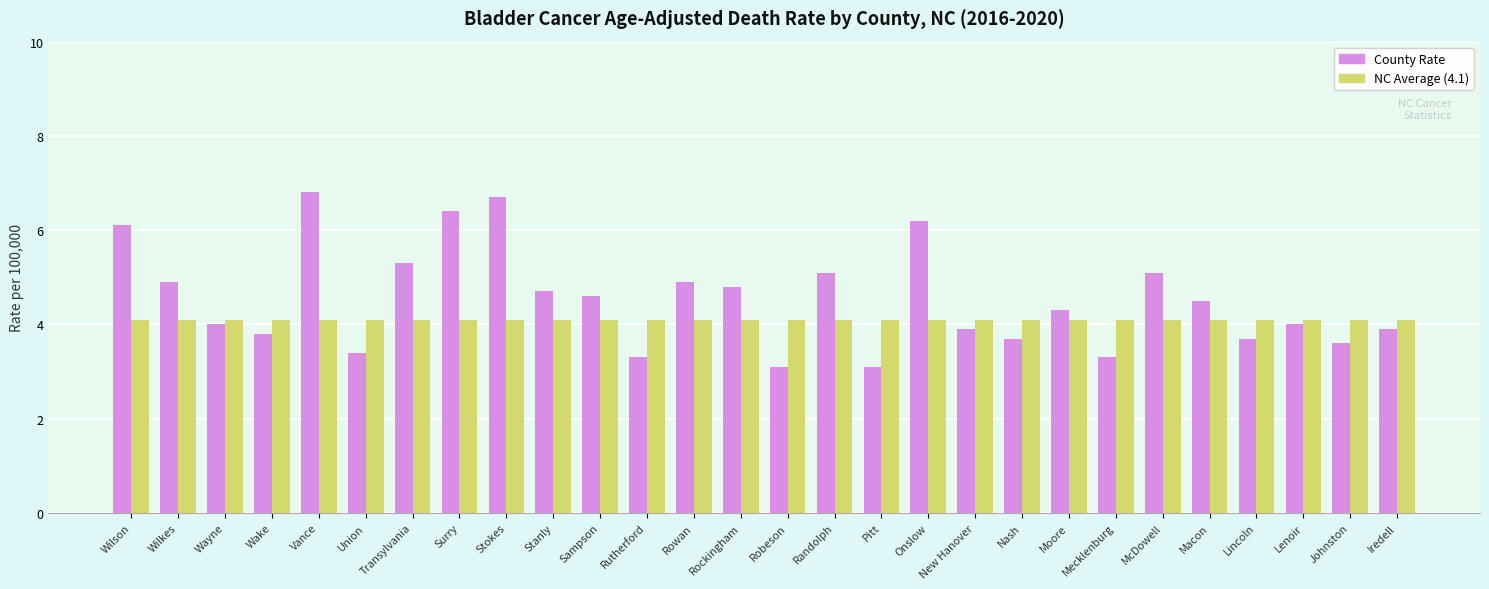

What is the total value across all series at McDowell?

9.2